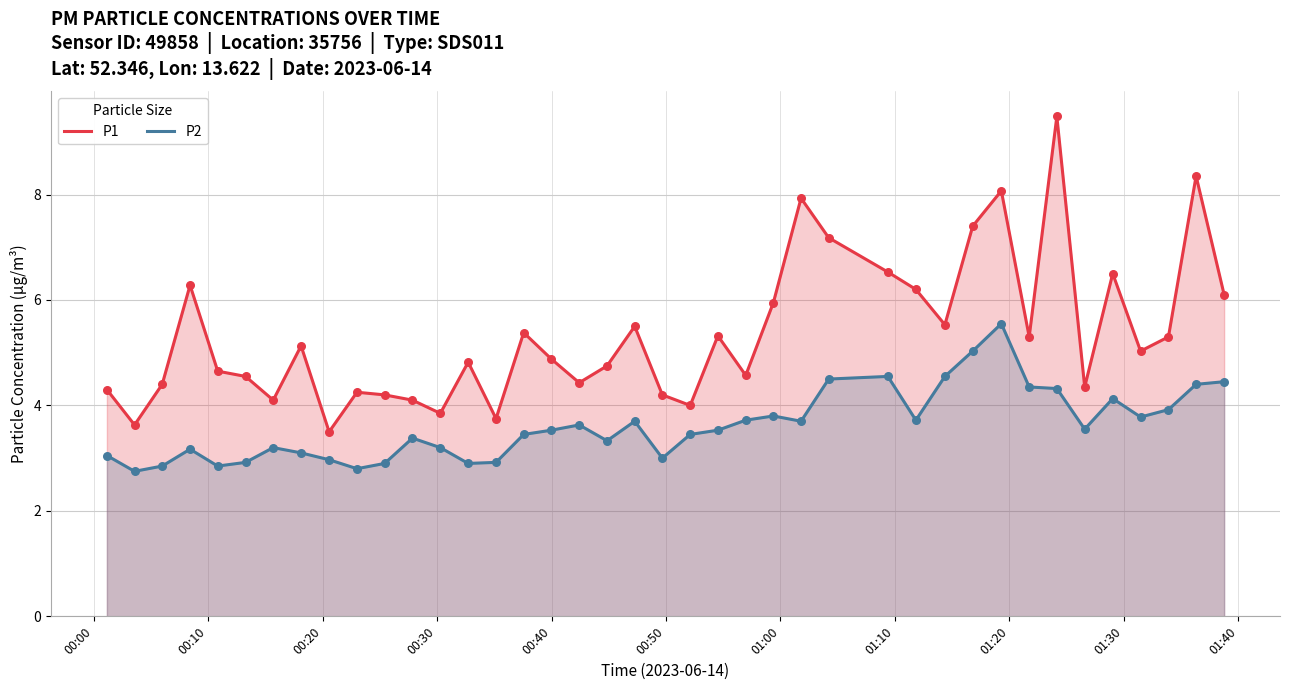

Which series has the largest total across all categories?

P1